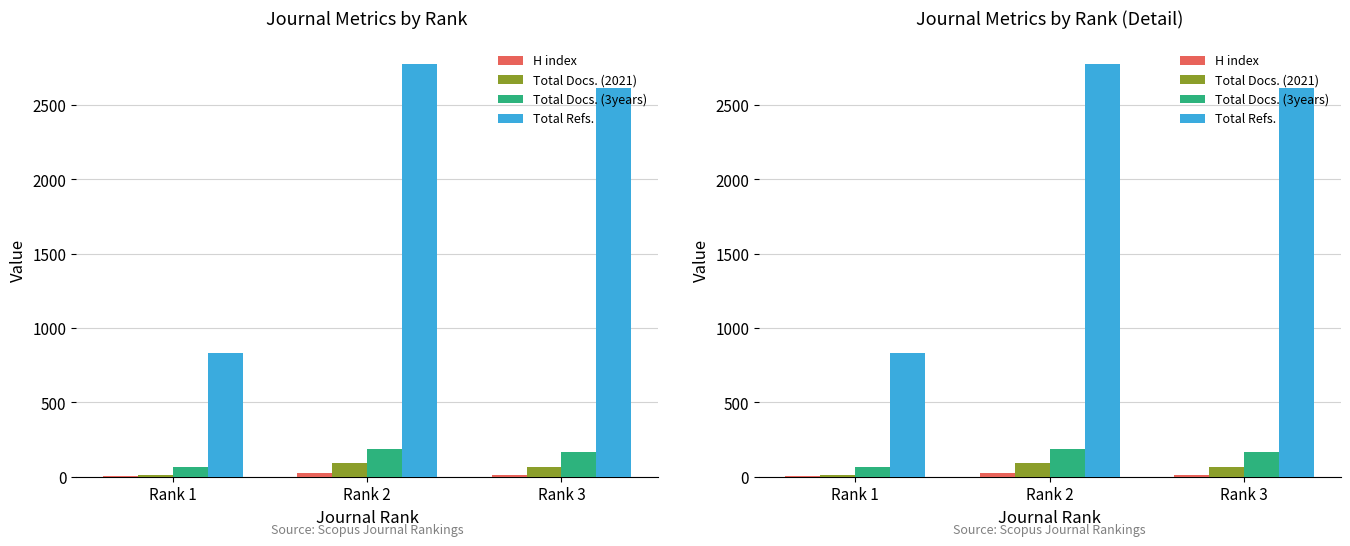

The value of H index at Rank 2 is 11. True or false?

False